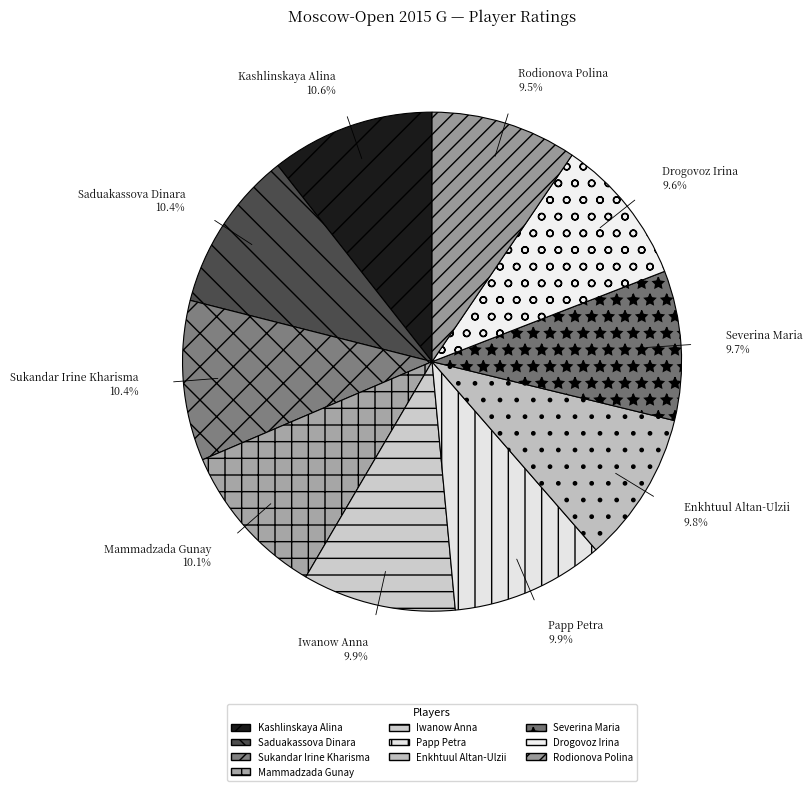

Count the number of slices in the pie.

10